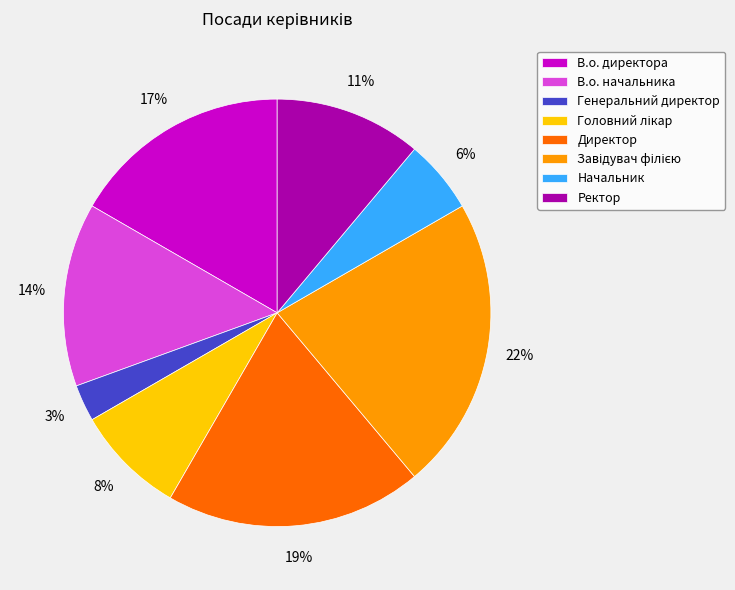

True or false: Директор accounts for 10% of the total.

False